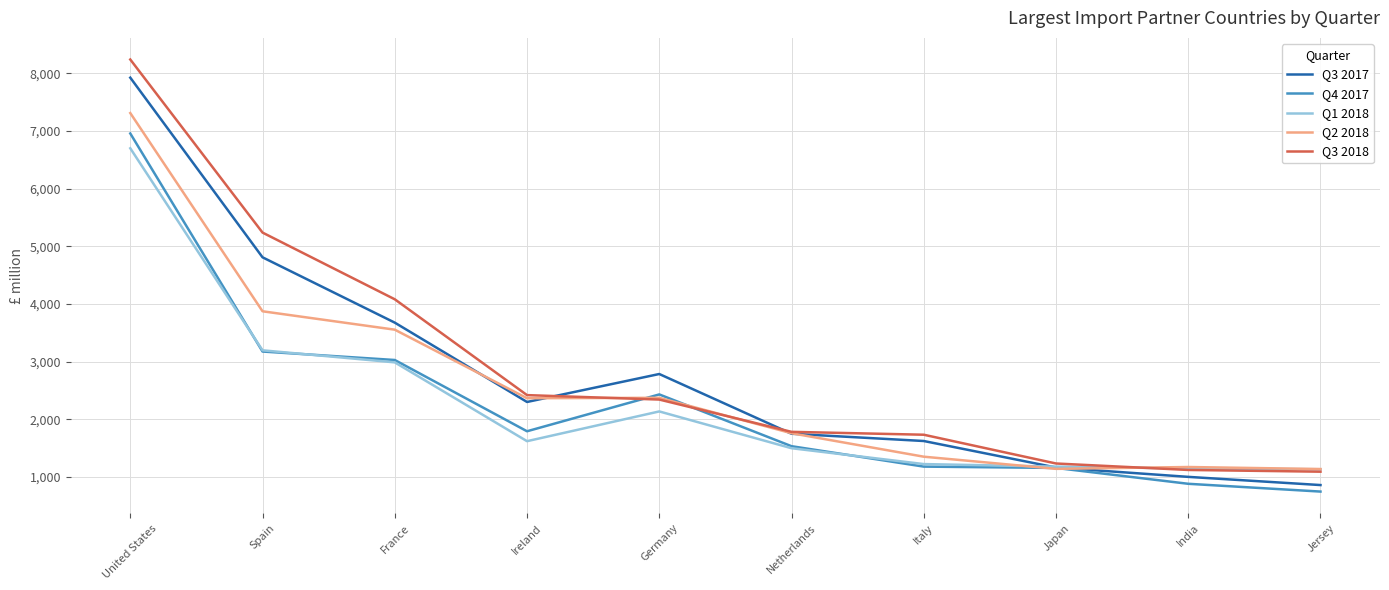

What is the average value of the Q3 2017 series?

2791